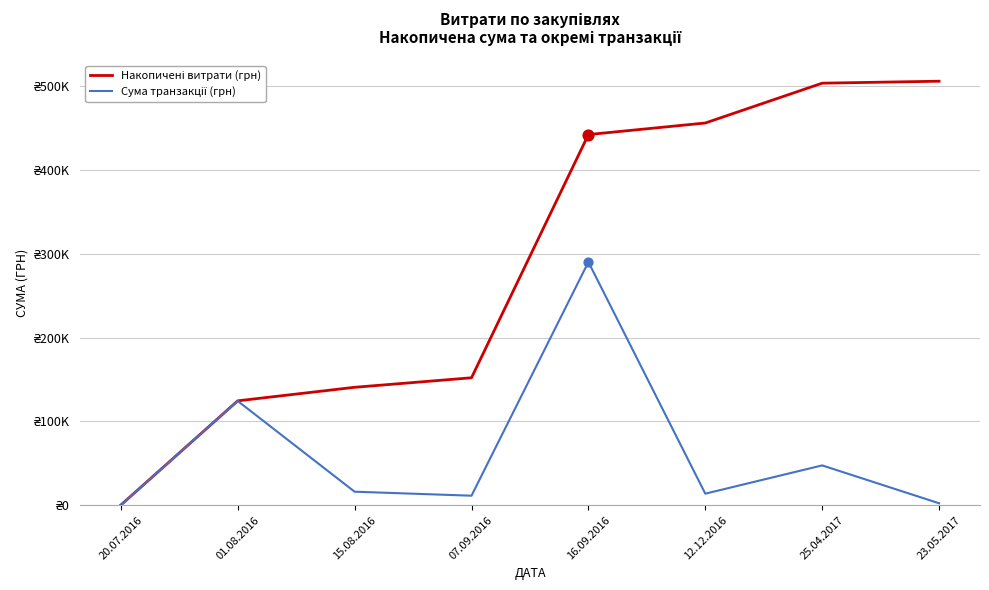

What is the total value across all series at 20.07.2016?

400.0